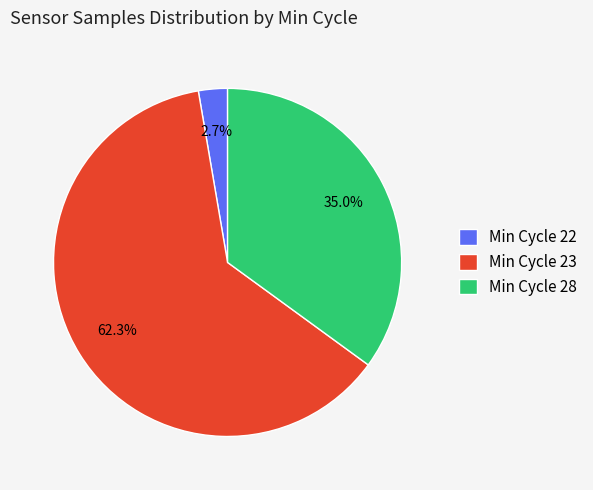

How many slices are in this pie chart?

3